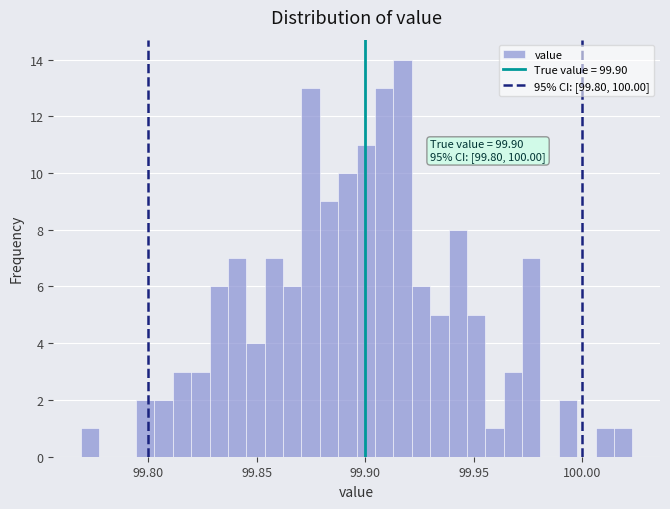

Around what value on the x-axis is the tallest bar? Give the approximate position of its centre, as read against the axis.

99.915